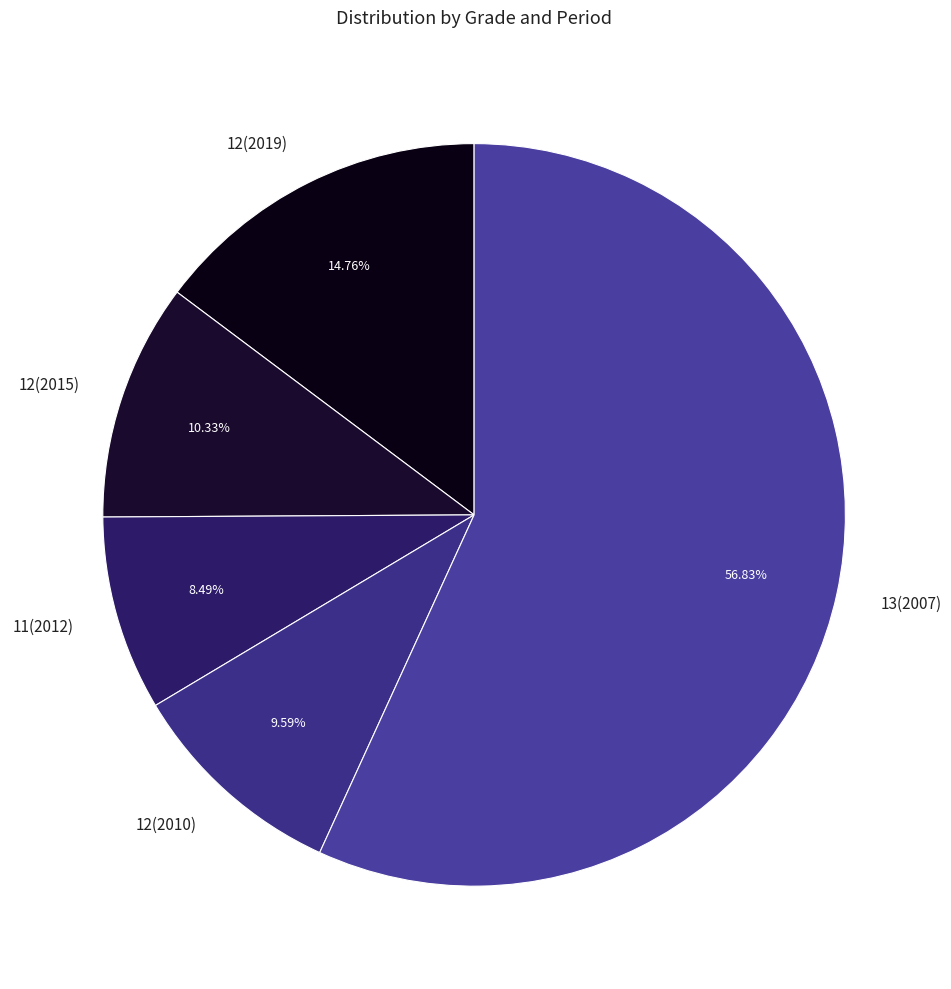

To the nearest percent, what portion does 12(2019) represent?

15%